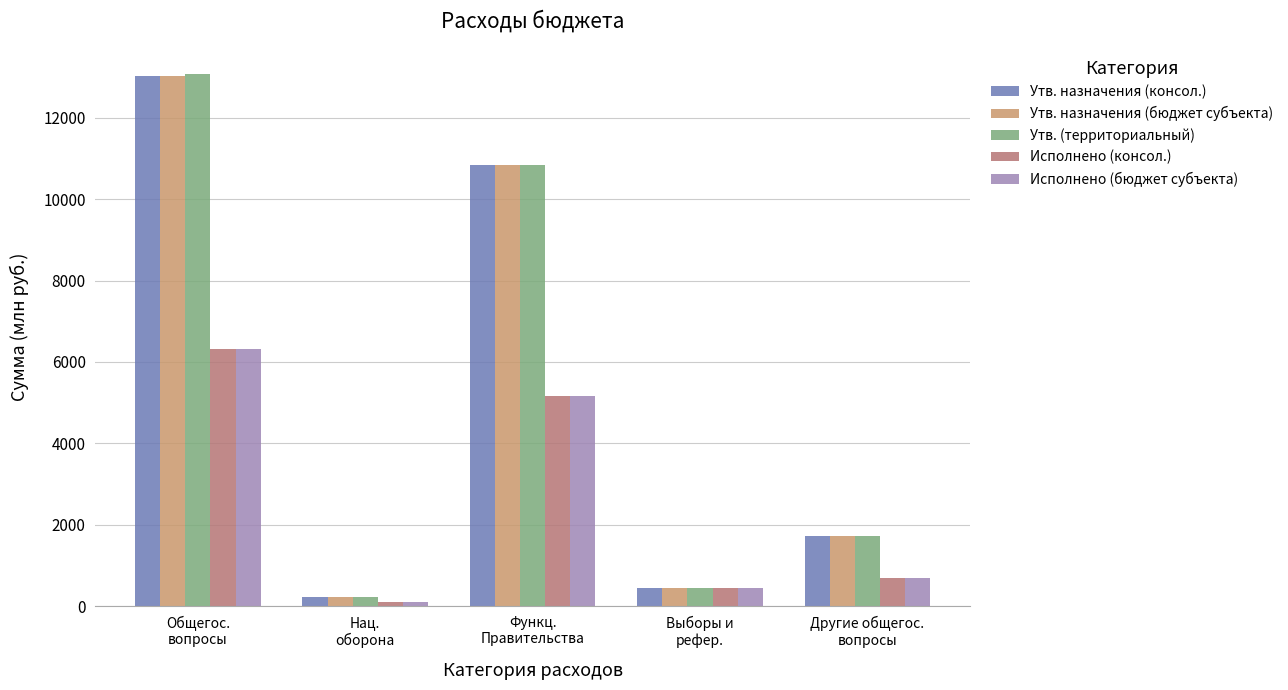

Reading left to right, what are all the values shown in this chart?

Утв. назначения (консол.): 13016.5	240.2	10830.2	456.6	1729.7
Утв. назначения (бюджет субъекта): 13016.5	240.2	10830.2	456.6	1729.7
Утв. (территориальный): 13076.4	240.2	10830.2	456.6	1729.7
Исполнено (консол.): 6315.8	108.9	5157.4	456.6	701.8
Исполнено (бюджет субъекта): 6315.8	108.9	5157.4	456.6	701.8